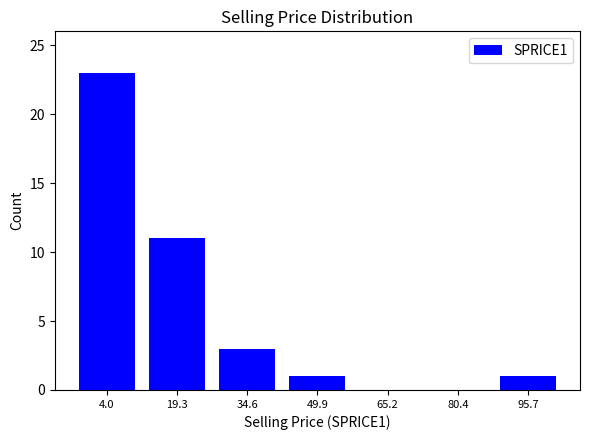

Reading right to left, extract all data points from this chart.

95.7=1	80.4=0	65.2=0	49.9=1	34.6=3	19.3=11	4.0=23